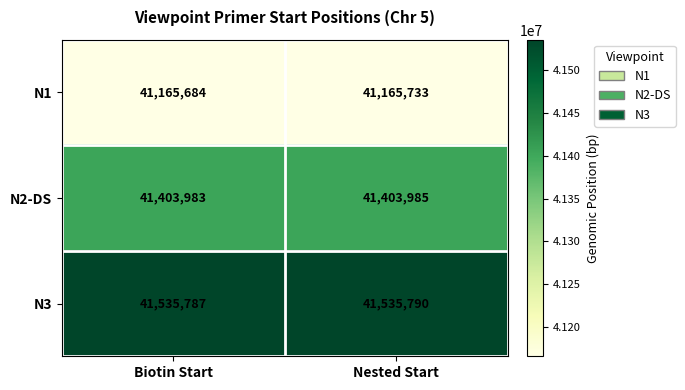

The N1 series shows 41165733 at Nested Start. True or false?

True